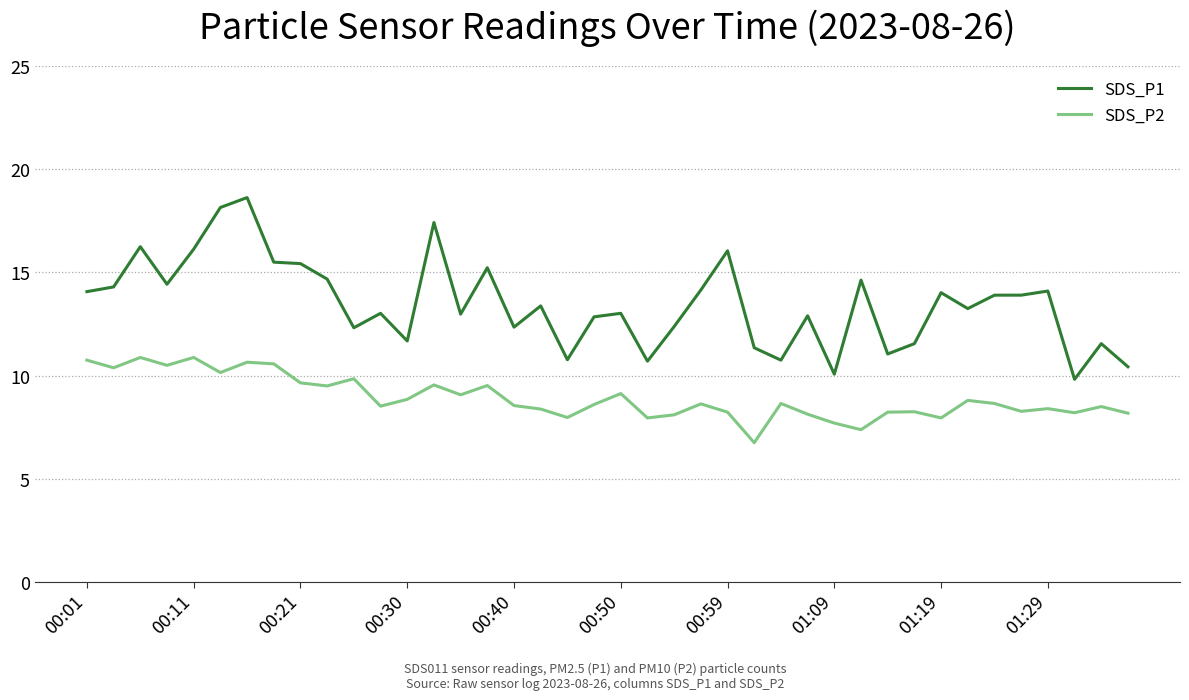

List the series in order of their overall mean, highest first.

SDS_P1, SDS_P2